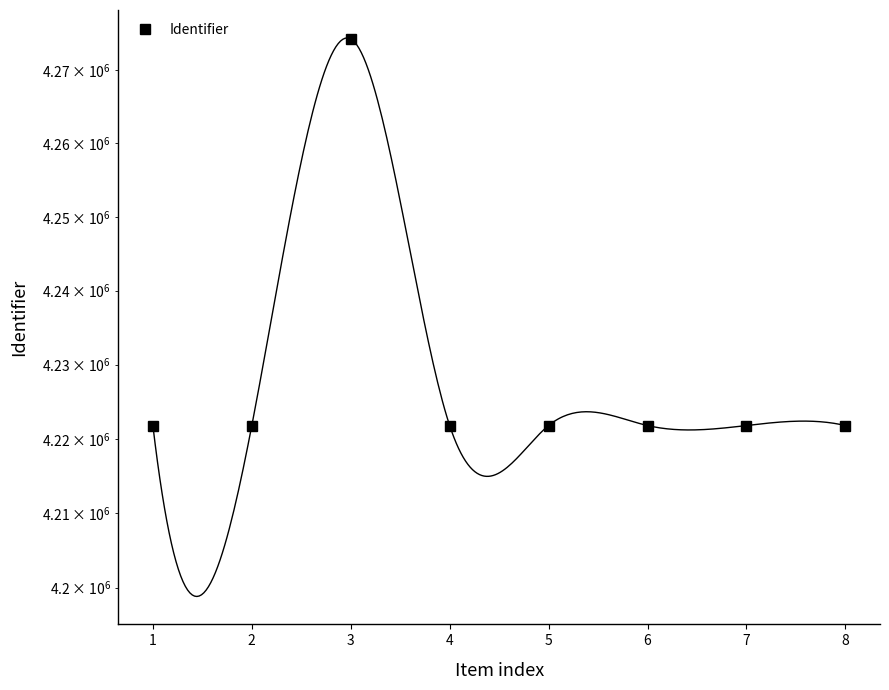

Reading left to right, extract all data points from this chart.

1=4221784	2=4221792	3=4274225	4=4221793	5=4221796	6=4221794	7=4221795	8=4221797